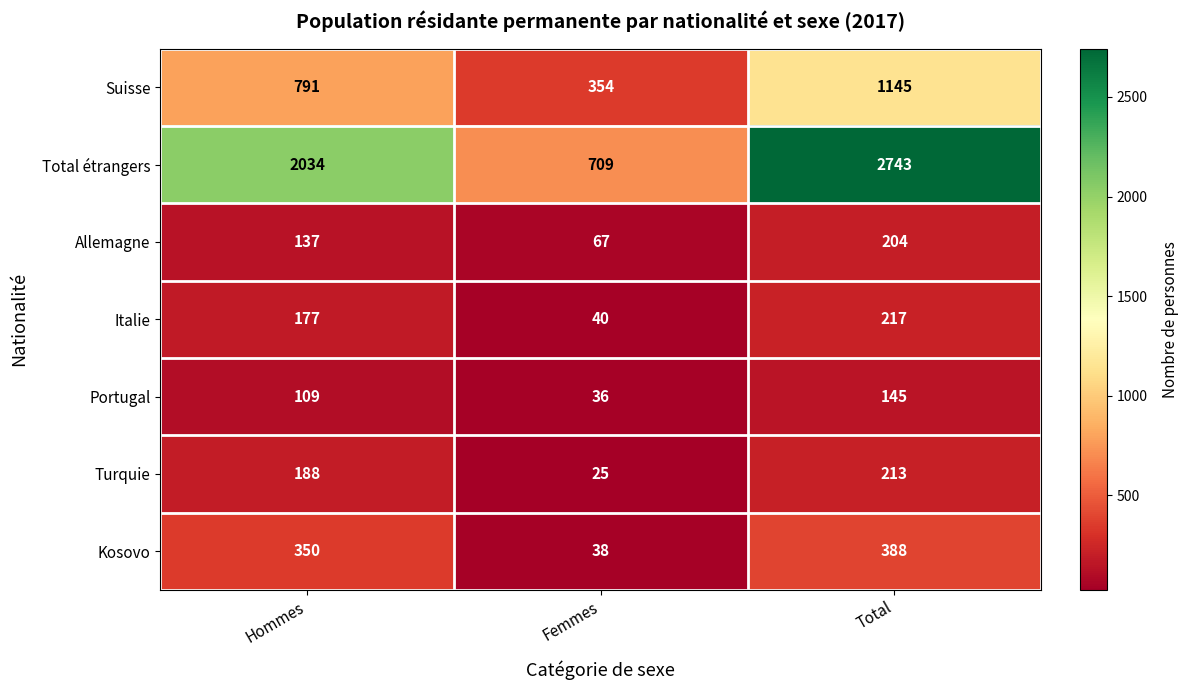

The value of Suisse at Hommes is 791. True or false?

True